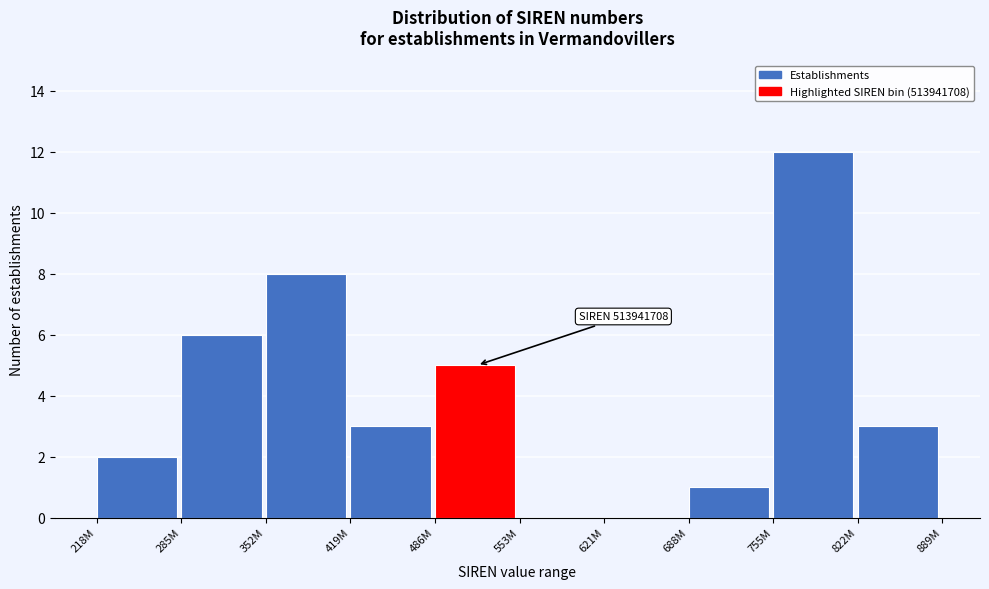

Reading left to right, what are all the values shown in this chart?

218M=2	285M=6	352M=8	419M=3	486M=5	553M=0	621M=0	688M=1	755M=12	822M=3